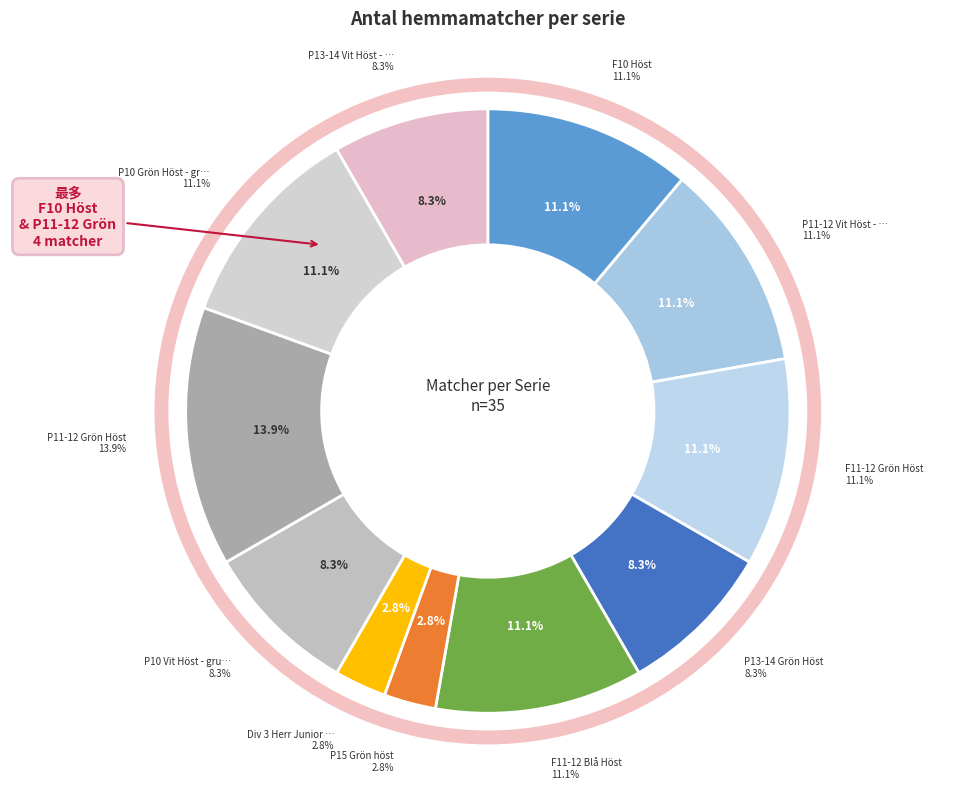

How many slices are in this pie chart?

11